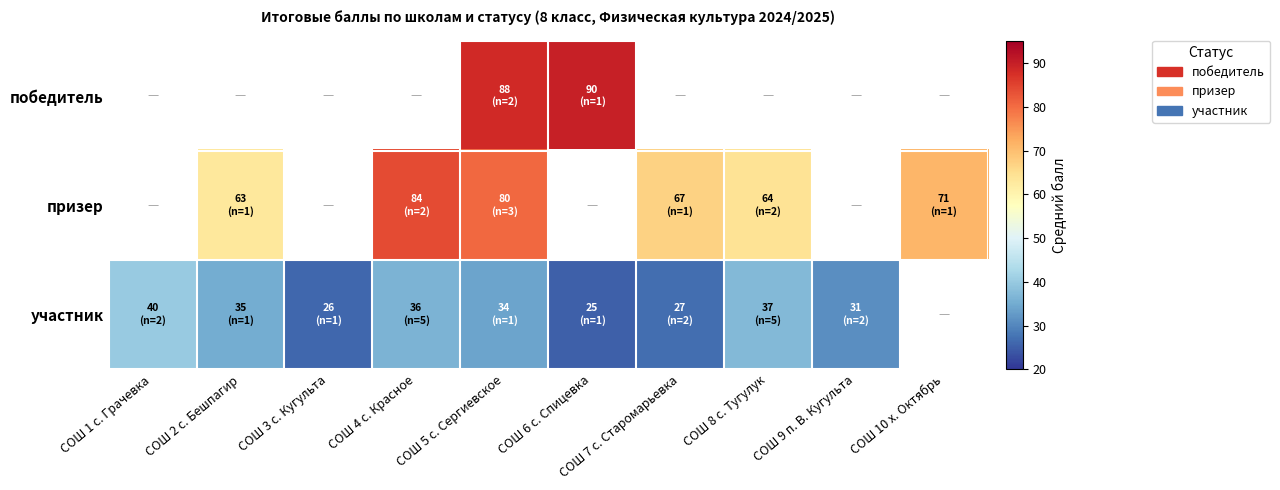

Which category has the highest value in the участник series?

СОШ 1 с. Грачевка